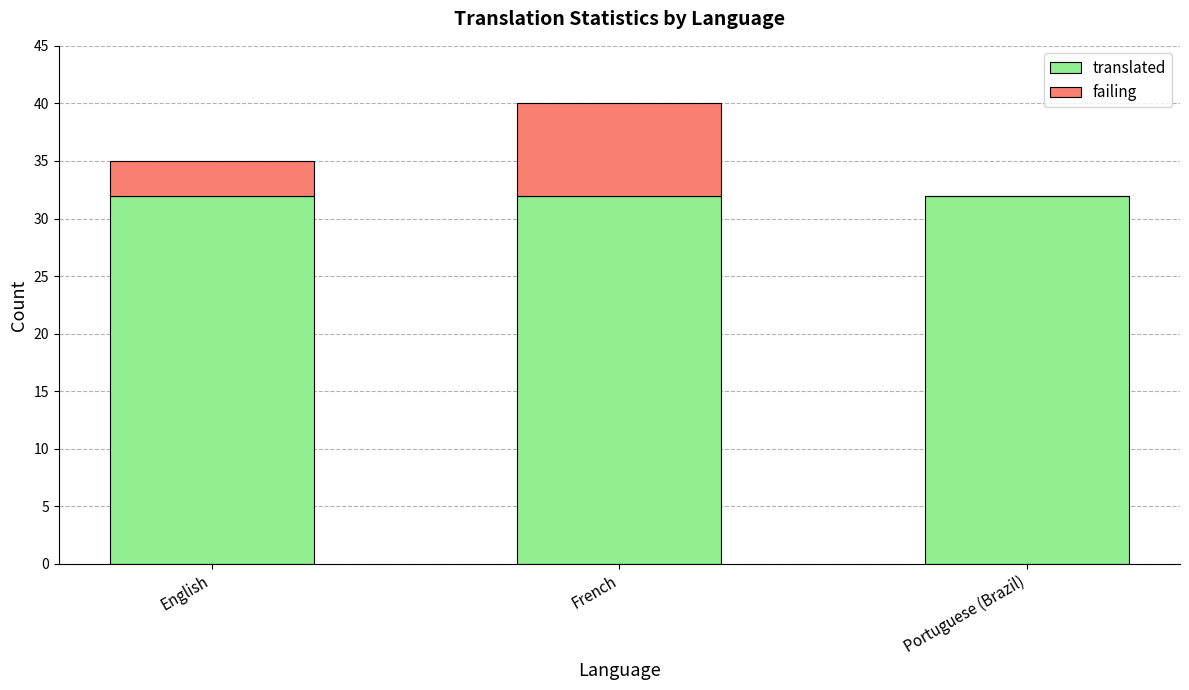

What is the sum of the translated values at Portuguese (Brazil) and English?

64